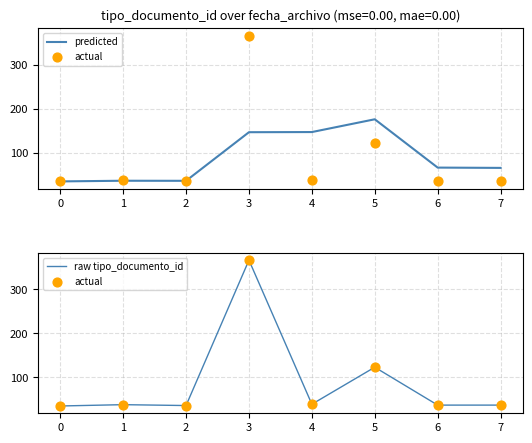

What is the maximum value for predicted?

176.0